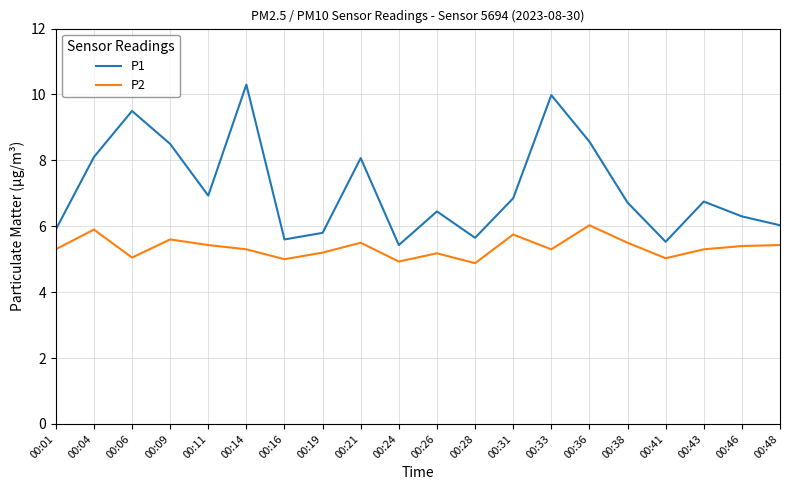

How many distinct data groups are displayed?

2